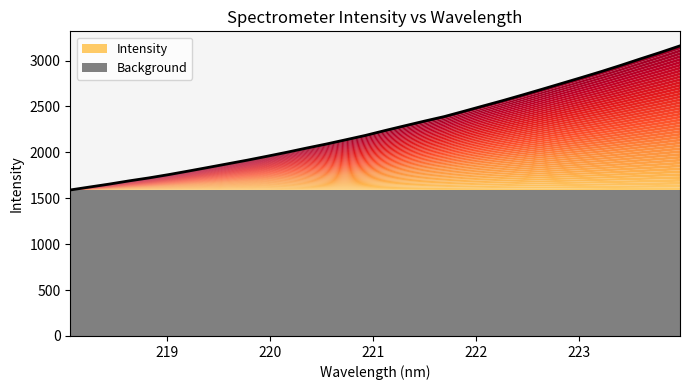

True or false: there are more than 1 points higher than both neighbors.

False